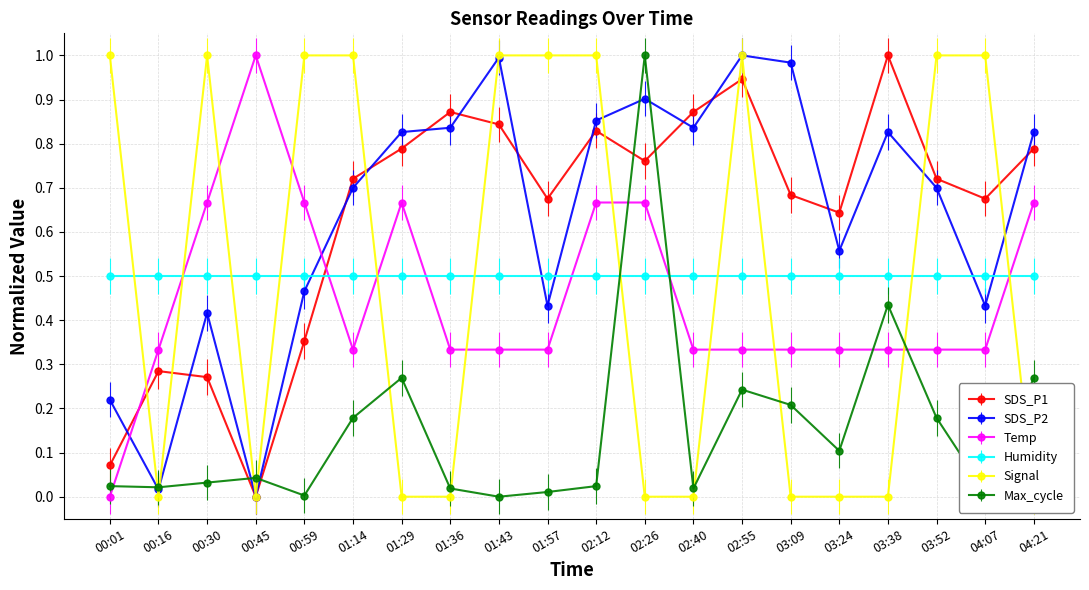

What are all the series names shown in the legend?

SDS_P1, SDS_P2, Temp, Signal, Max_cycle